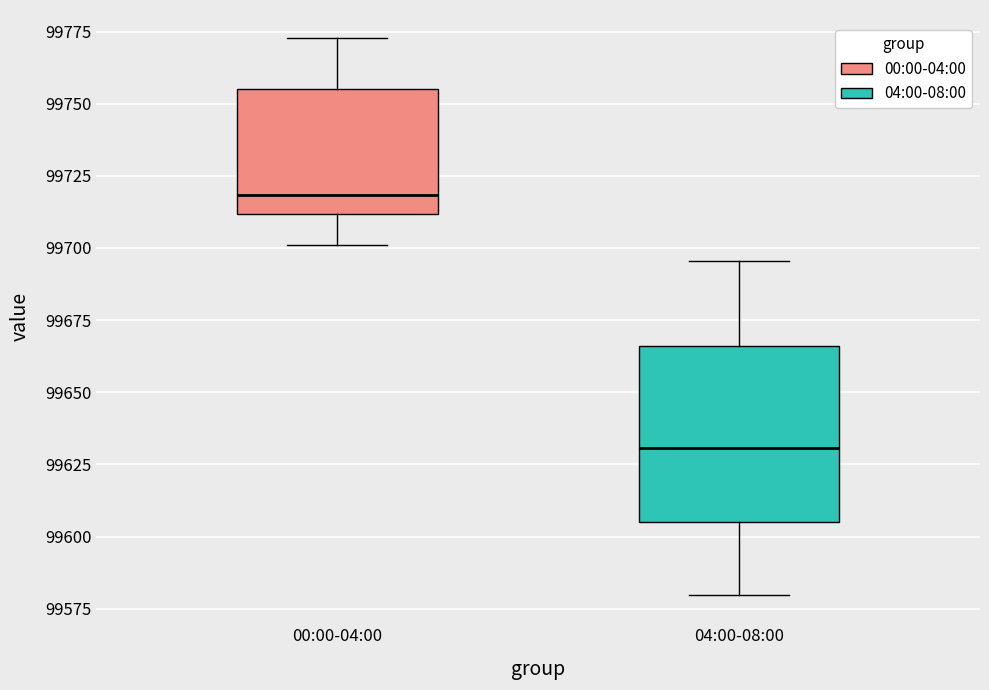

Where is the lower edge of the box for 04:00-08:00 on the y-axis? The values are not printed on the chart, so give them approximately, as read against the axis.

99605